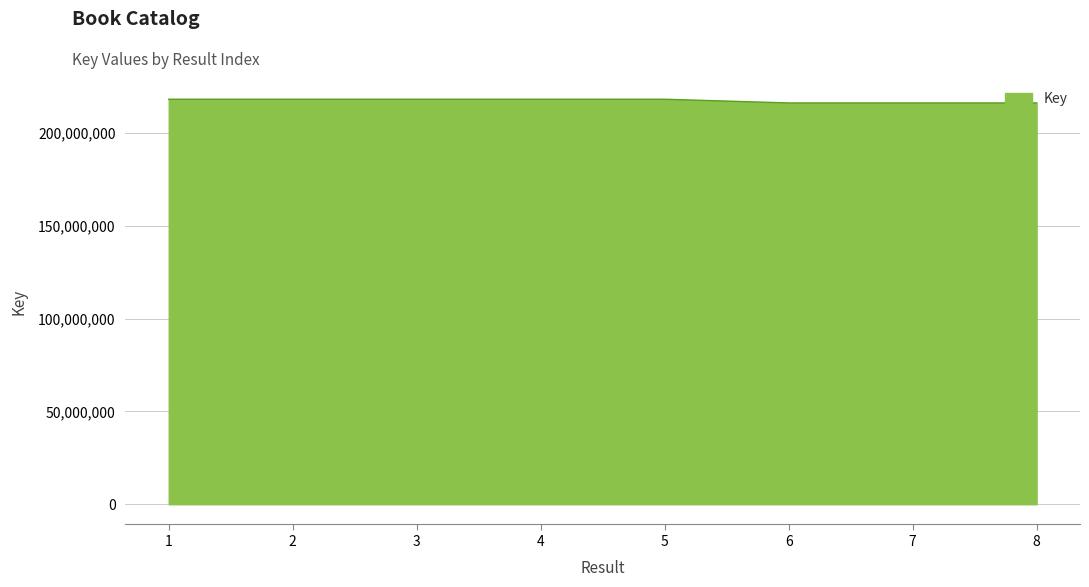

True or false: there are more than 0 points higher than both neighbors.

True